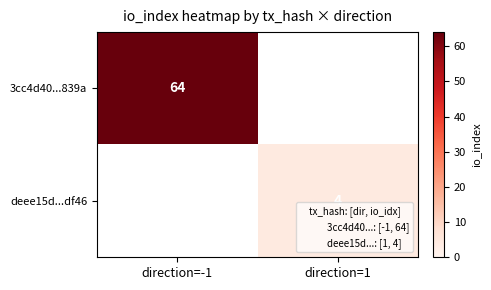

Count the number of data series in this chart.

2